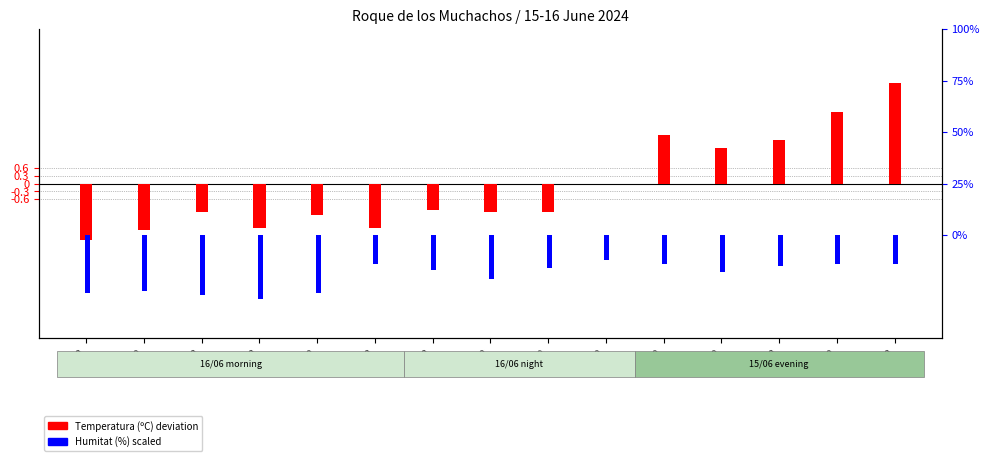

At 02:00, list the series in order from smallest to largest.

Temperatura (ºC) deviation, Humitat (%) scaled